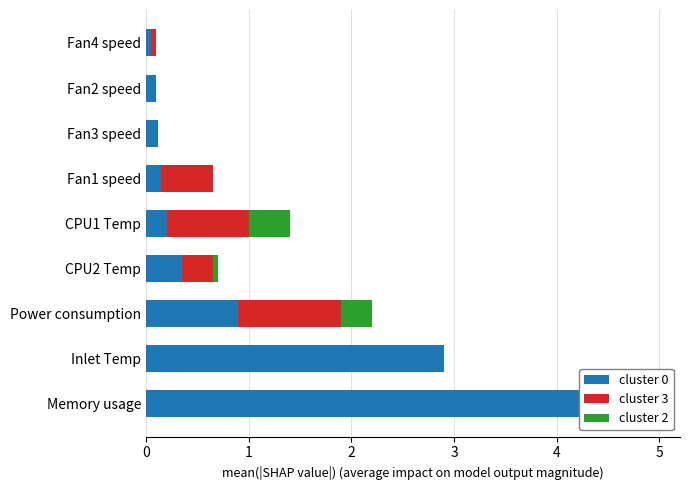

Count the number of data series in this chart.

3